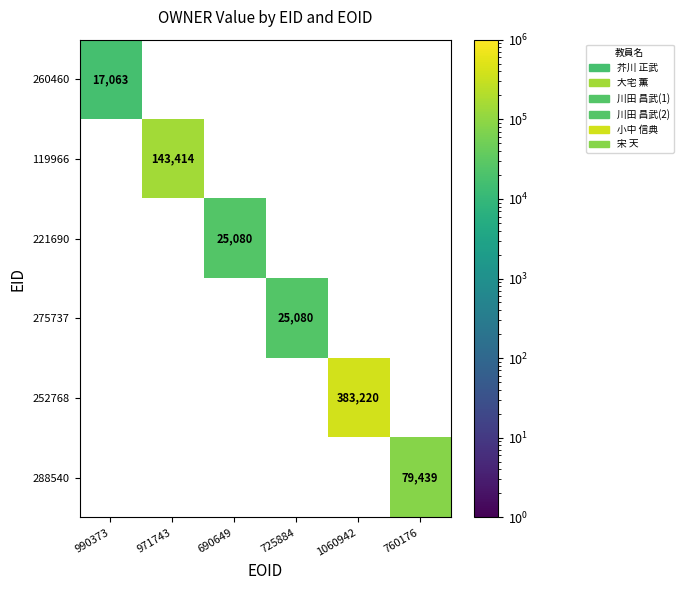

What is the greatest value displayed?

383220.0